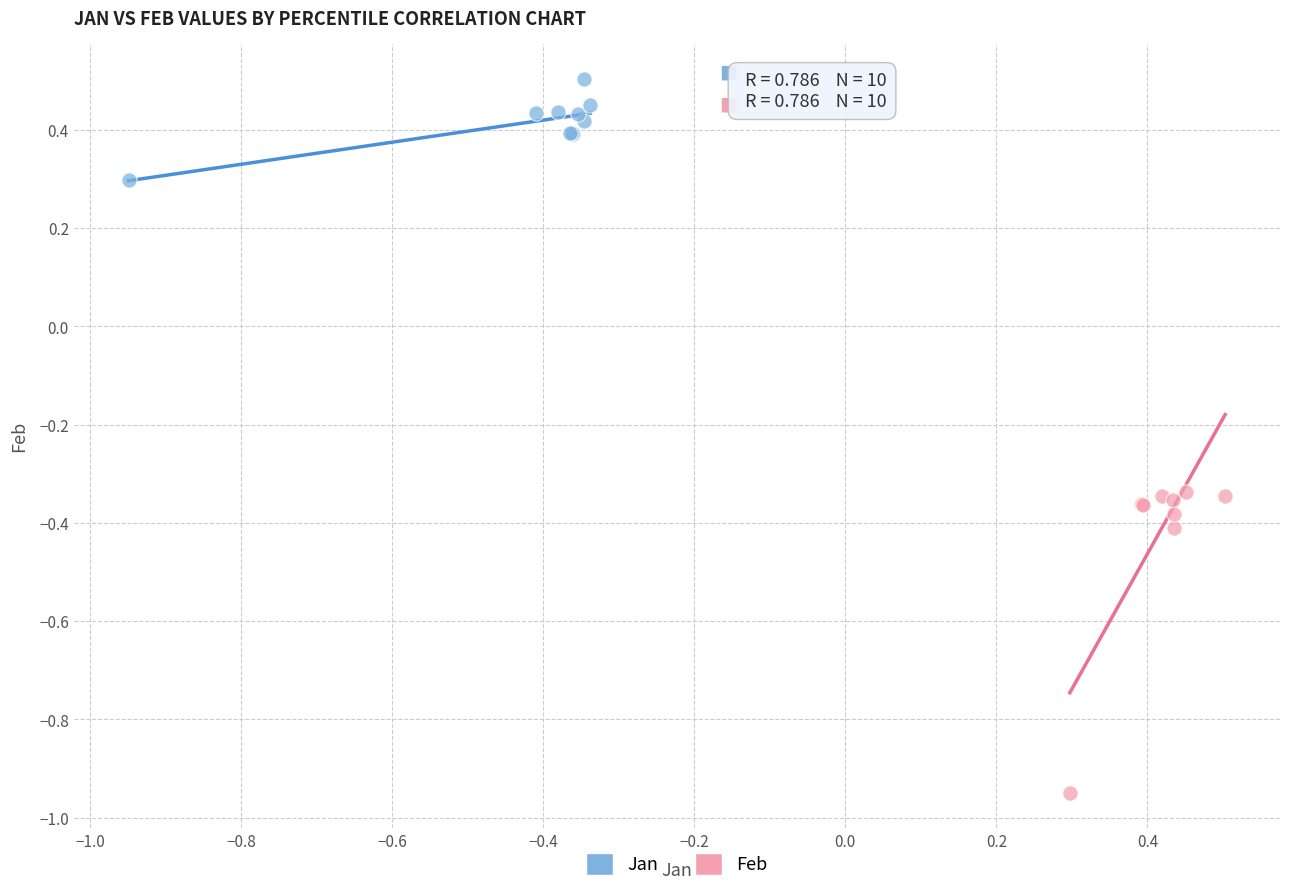

Which series contains the highest Y value?

Jan